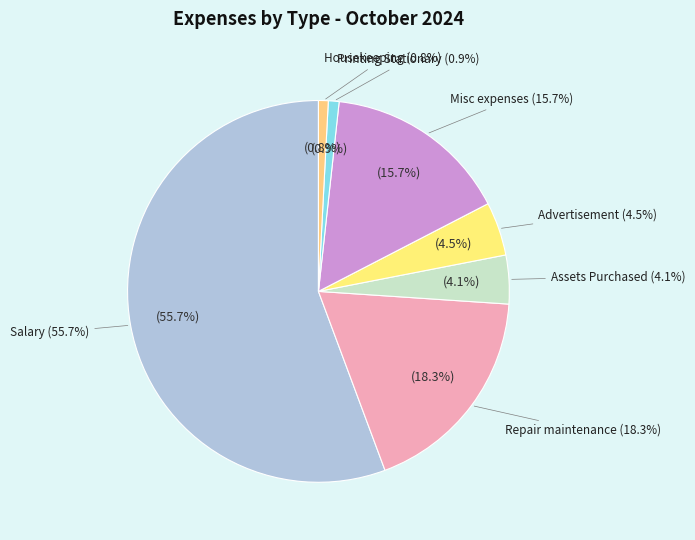

Does any single category account for the majority?

Yes